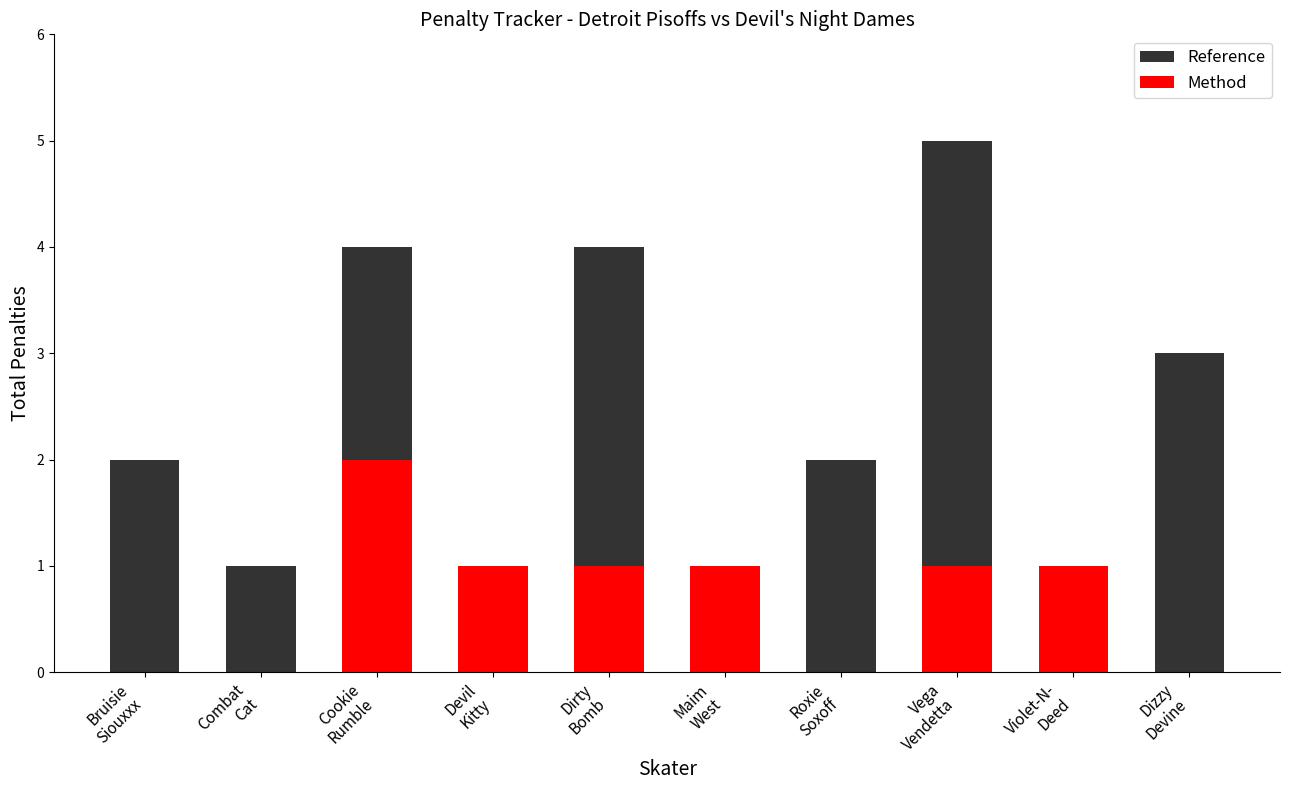

How many categories are shown in the chart?

10